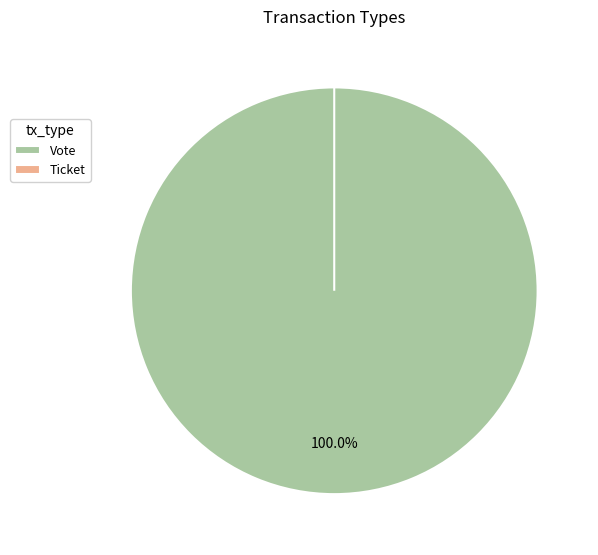

Does Ticket represent more than half of the total?

No